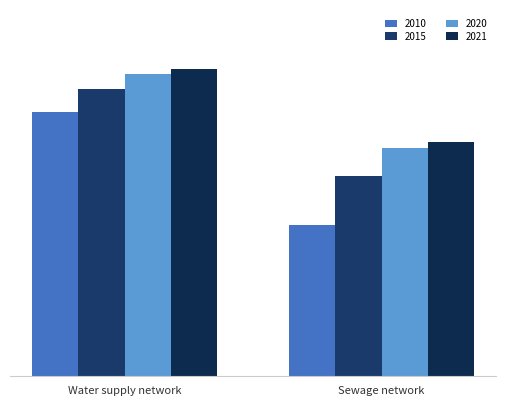

The value of 2015 at Water supply network is 5686.3. True or false?

False